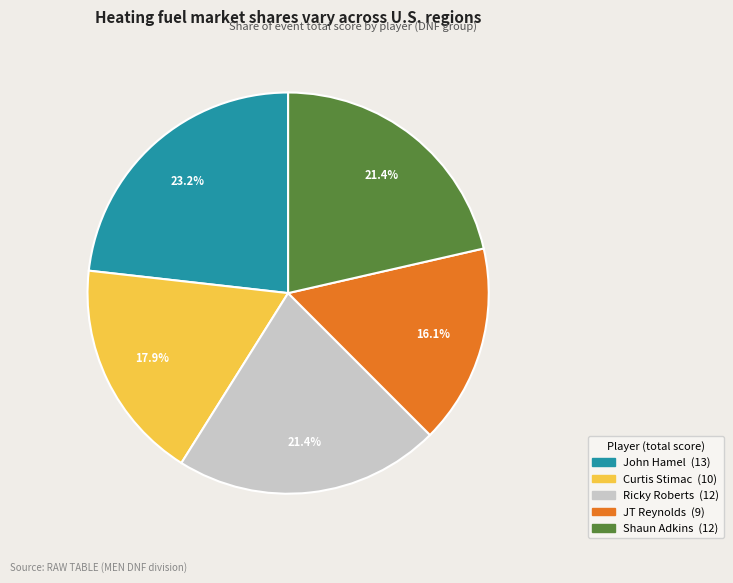

Which slice is the largest?

John Hamel